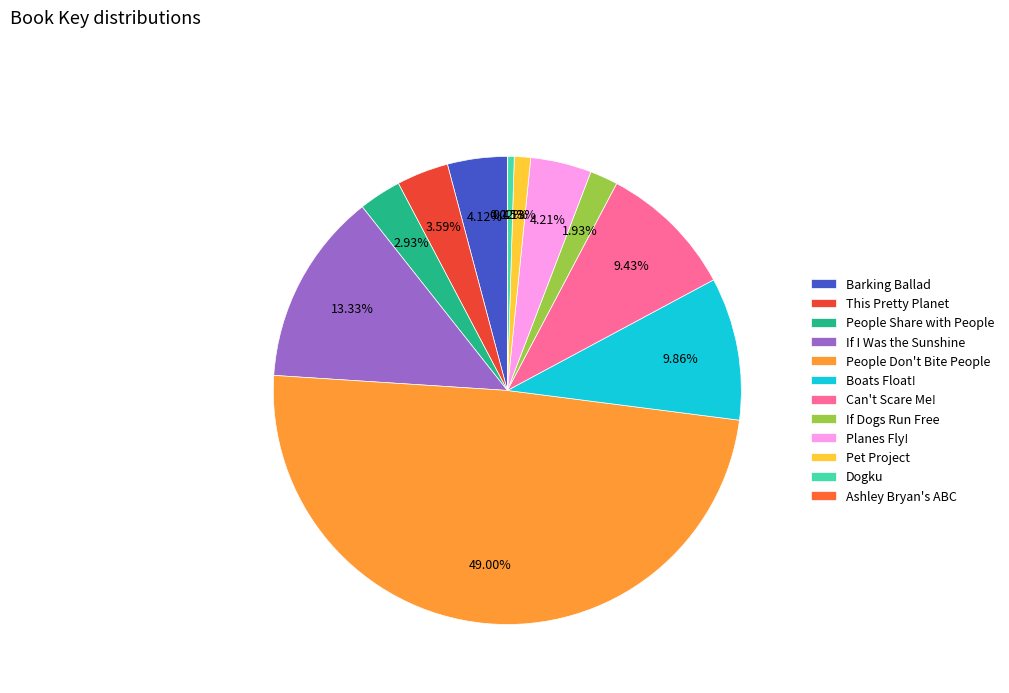

How many slices are in this pie chart?

12